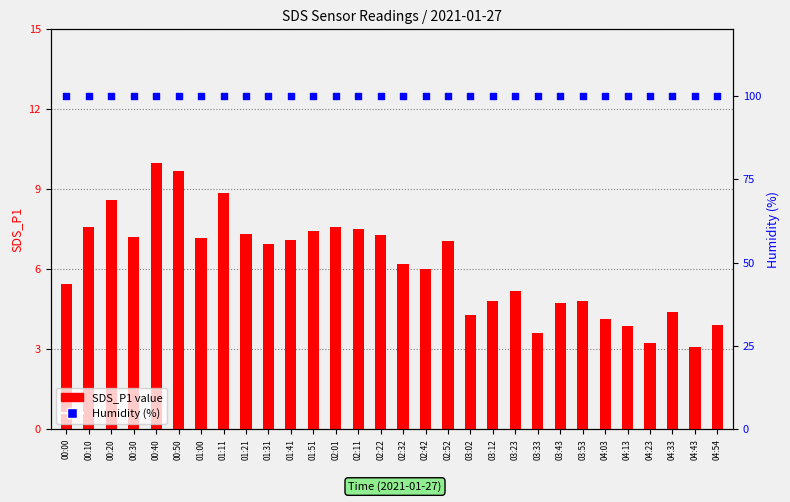

Which series contains the highest Y value?

Humidity